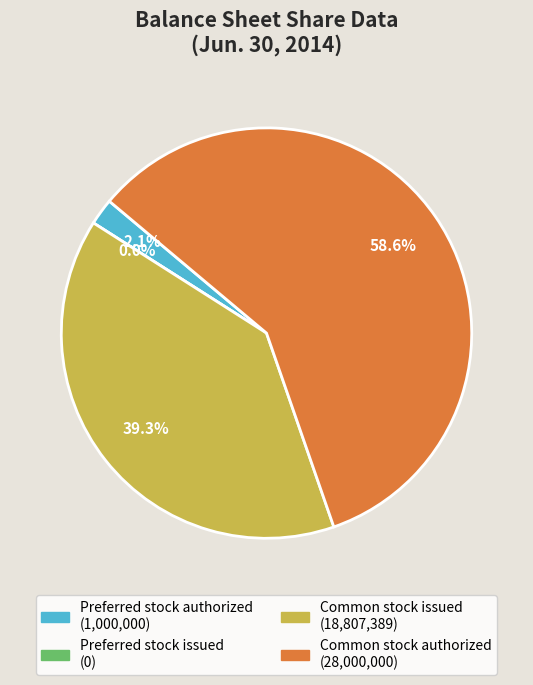

Does Common stock authorized account for over 50% of the chart?

Yes